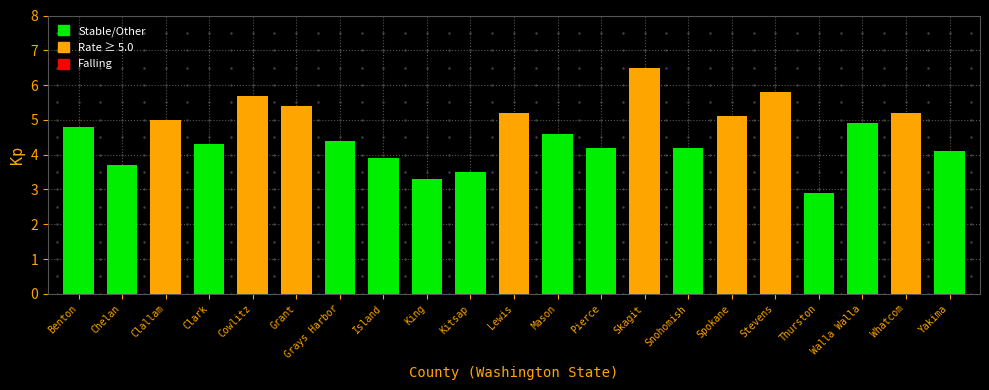

Which has a higher value, Clark or Whatcom?

Whatcom